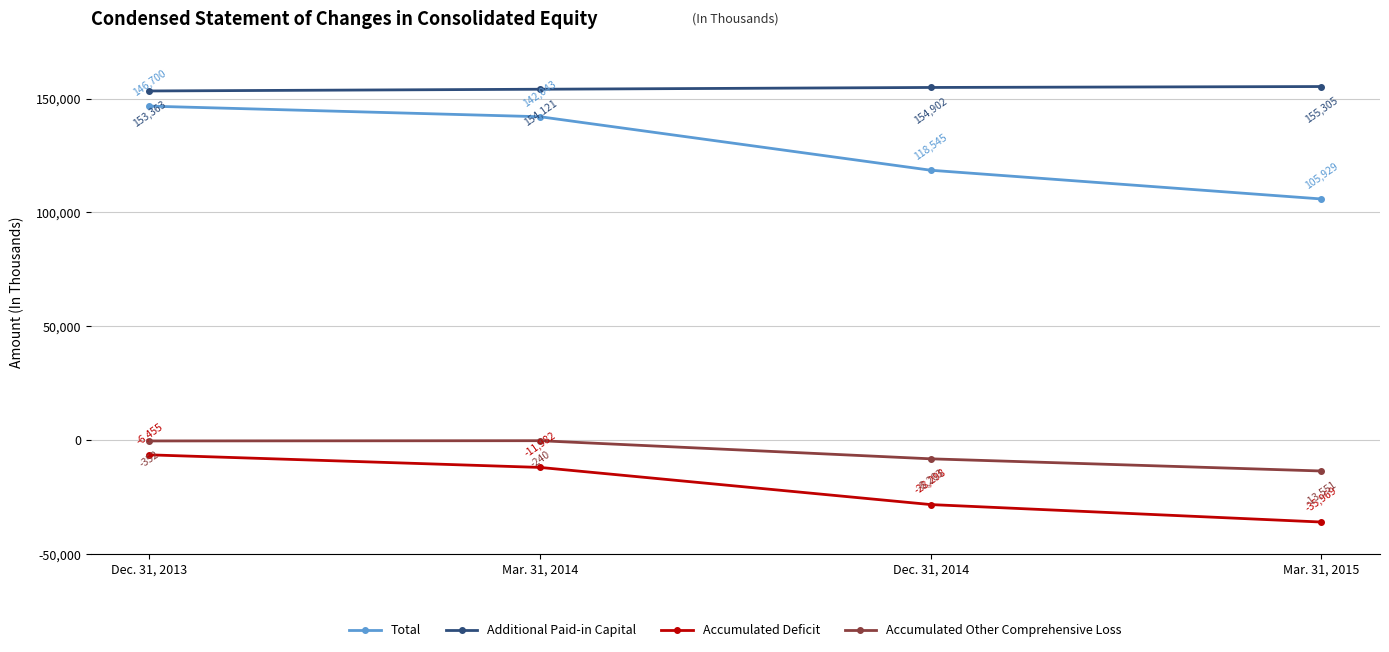

At how many categories does at least one series exceed 55122?

4